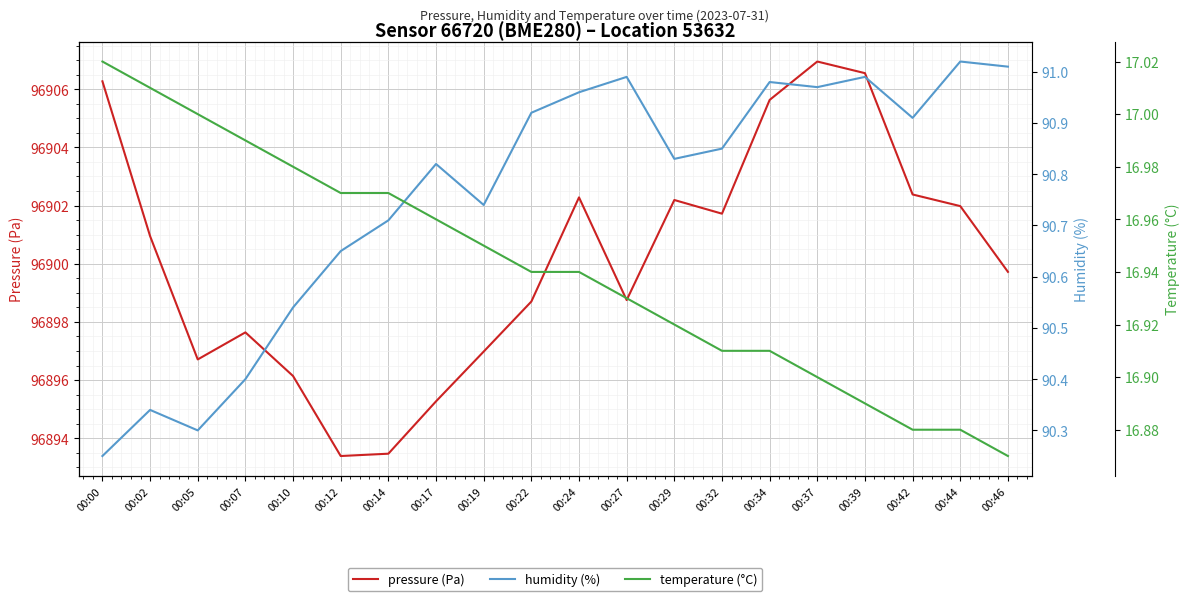

What is the difference between the highest and lowest values at 00:39?

96889.7